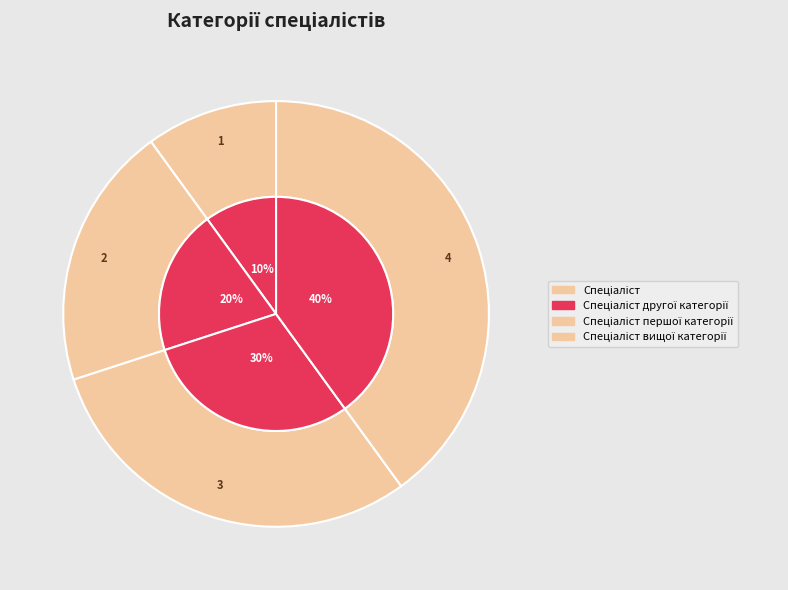

Is there a majority slice in this chart?

No